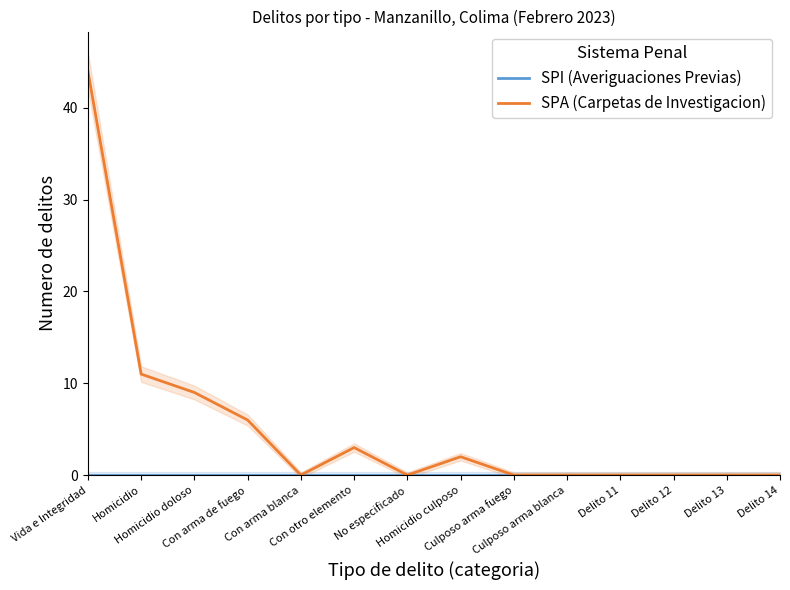

What is the label of the 9th point from the left?

Culposo arma fuego